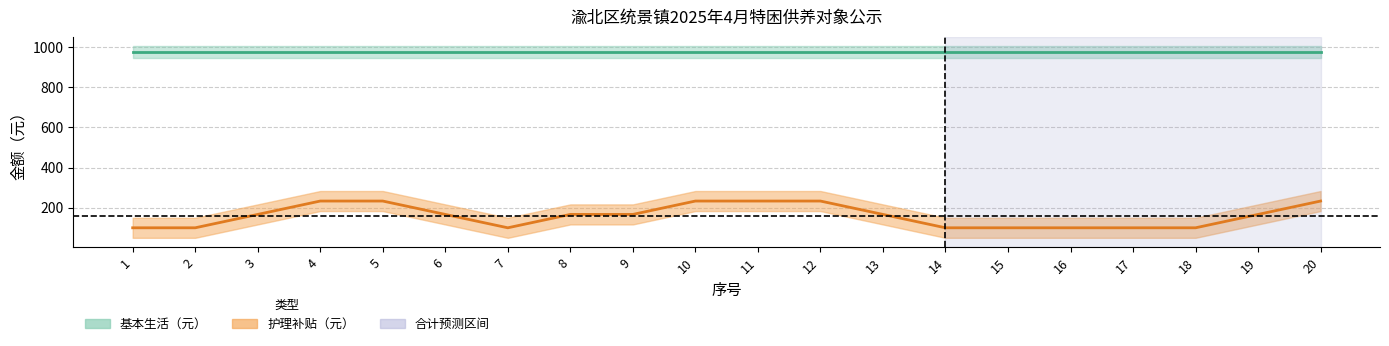

What is the total value across all series at 16?

1075